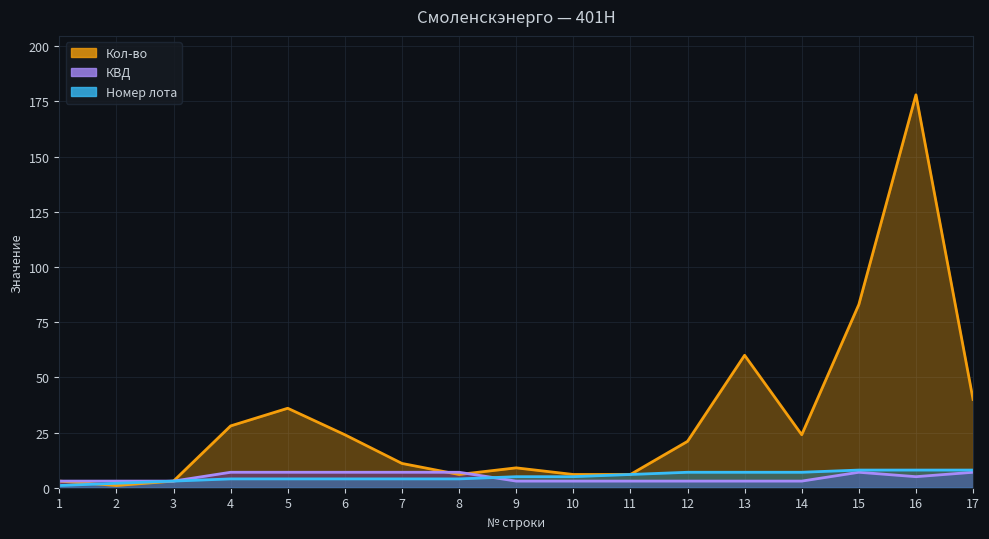

What are all the series names shown in the legend?

Кол-во, КВД, Номер лота